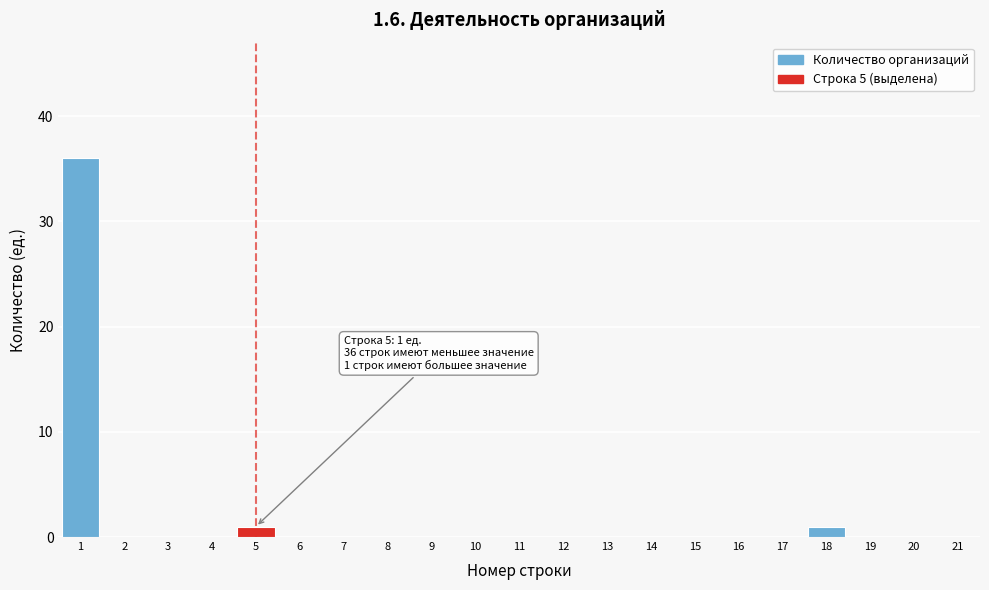

Reading left to right, list all the values displayed in this chart.

1=36	2=0	3=0	4=0	5=1	6=0	7=0	8=0	9=0	10=0	11=0	12=0	13=0	14=0	15=0	16=0	17=0	18=1	19=0	20=0	21=0